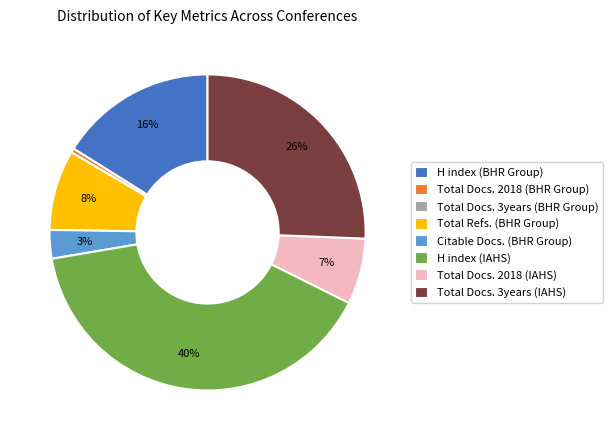

True or false: Total Docs. 3years (IAHS) accounts for 26% of the total.

True